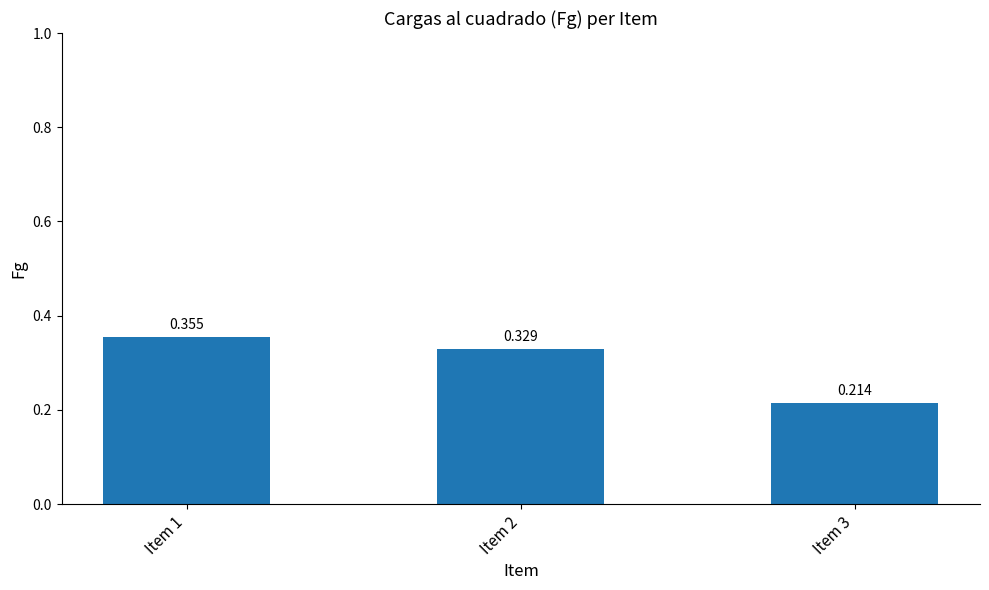

What is the value of the 1st bar from the left?

0.4